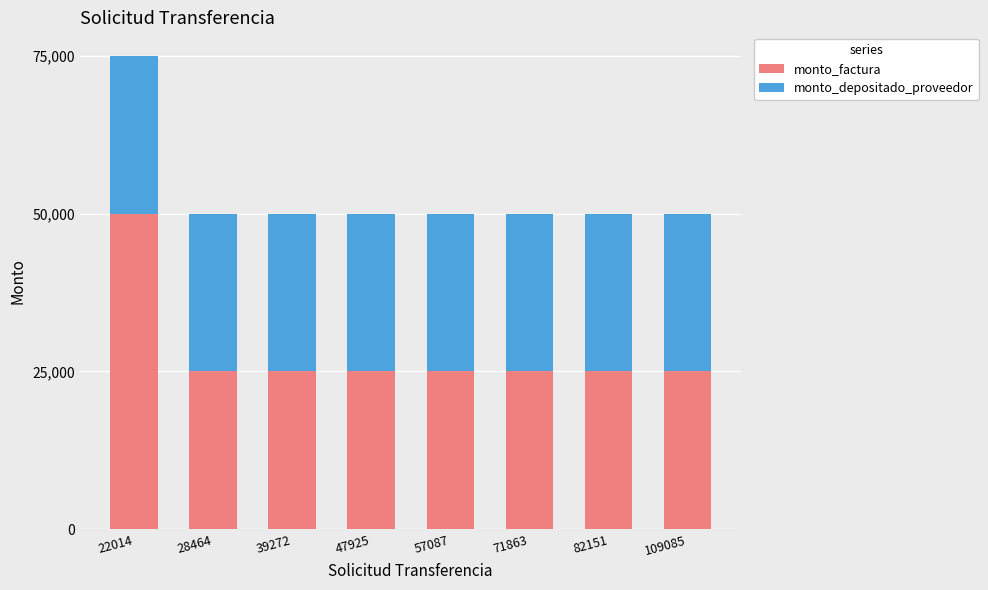

What is the difference between the maximum and second lowest values in the monto_factura series?

5000000